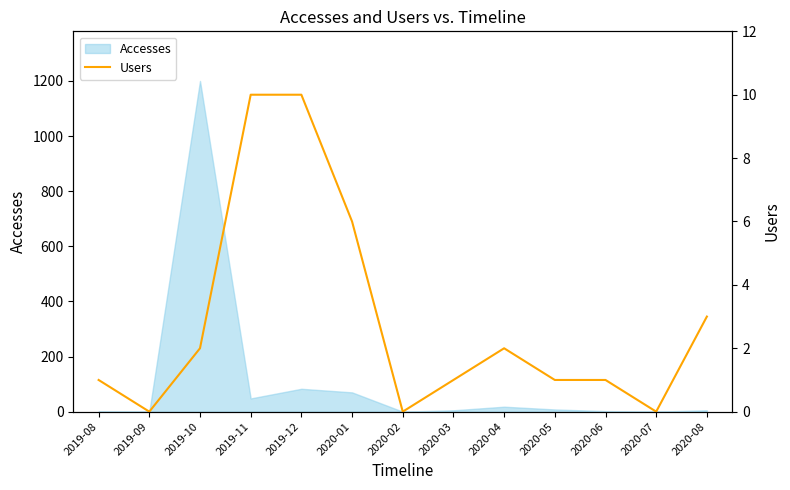

Reading left to right, transcribe all the data shown in this chart.

1	0	2	10	10	6	0	1	2	1	1	0	3